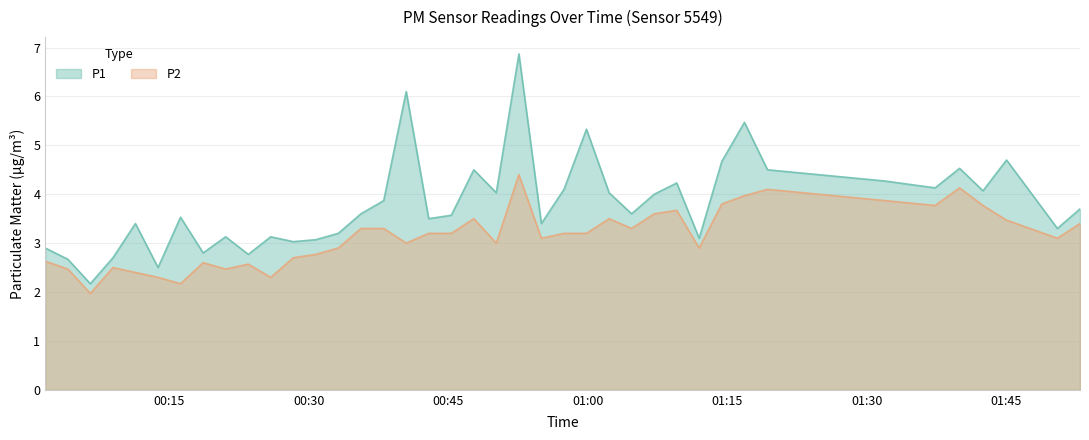

Which series has the widest spread of values?

P1